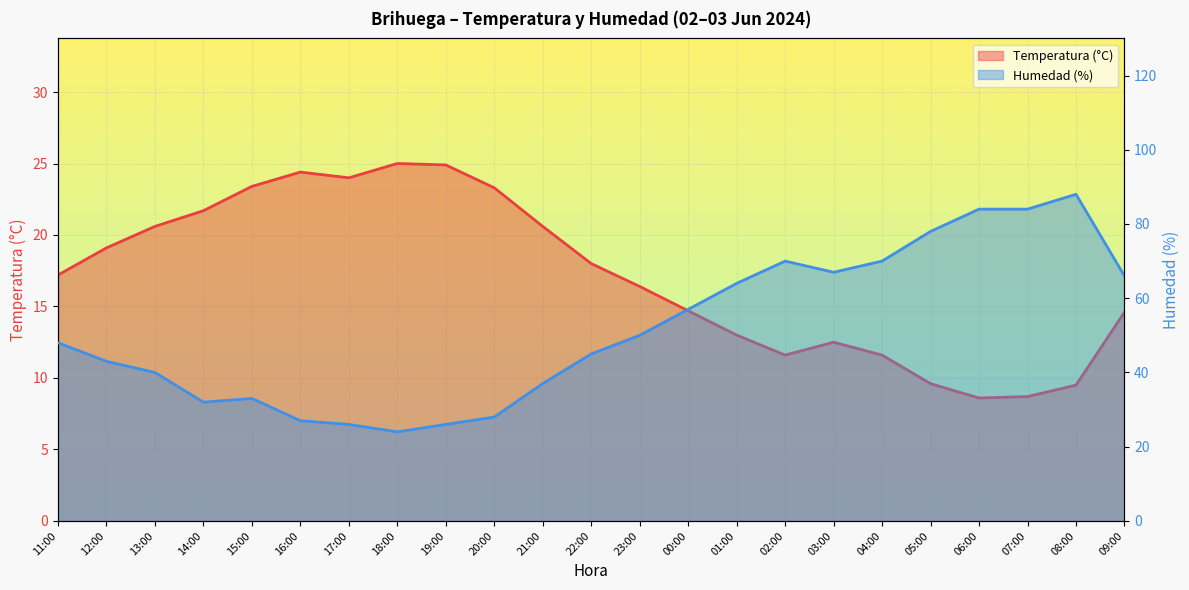

What is the label of the 13th point from the left?

23:00